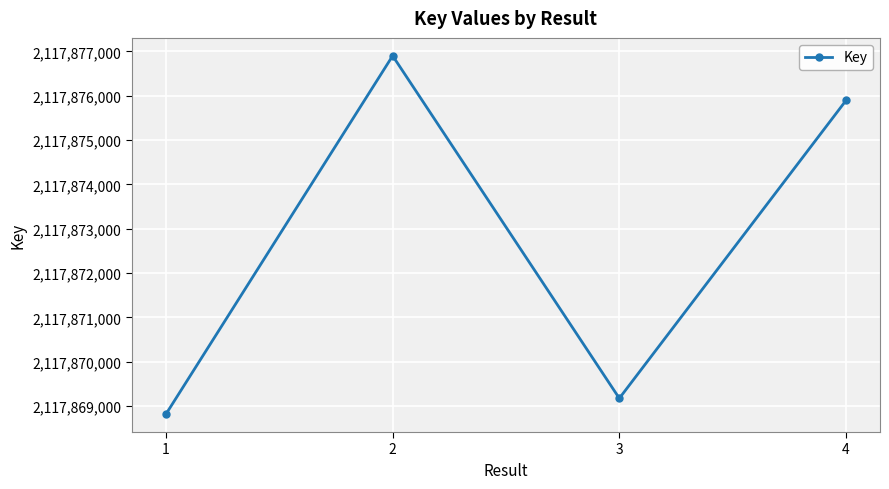

Rank the categories by value from highest to lowest.

2, 4, 3, 1